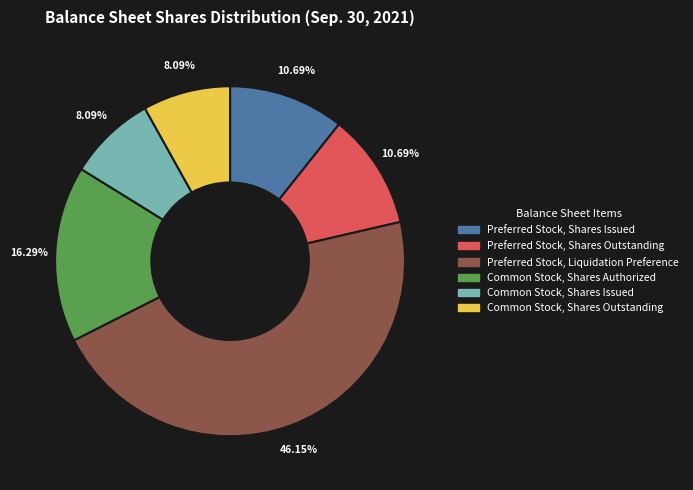

To the nearest percent, what is the average slice percentage?

17%